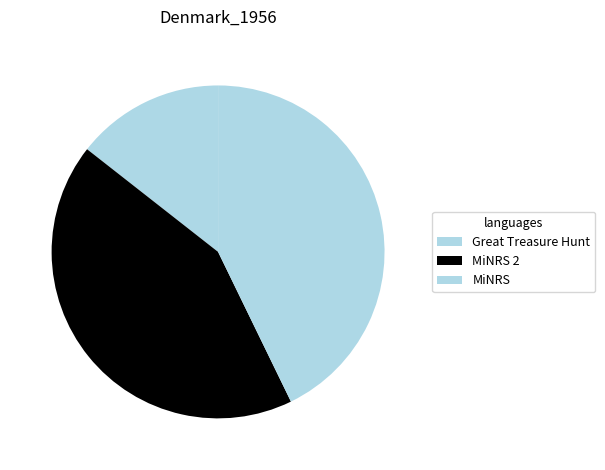

Which slice is the smallest?

Great Treasure Hunt